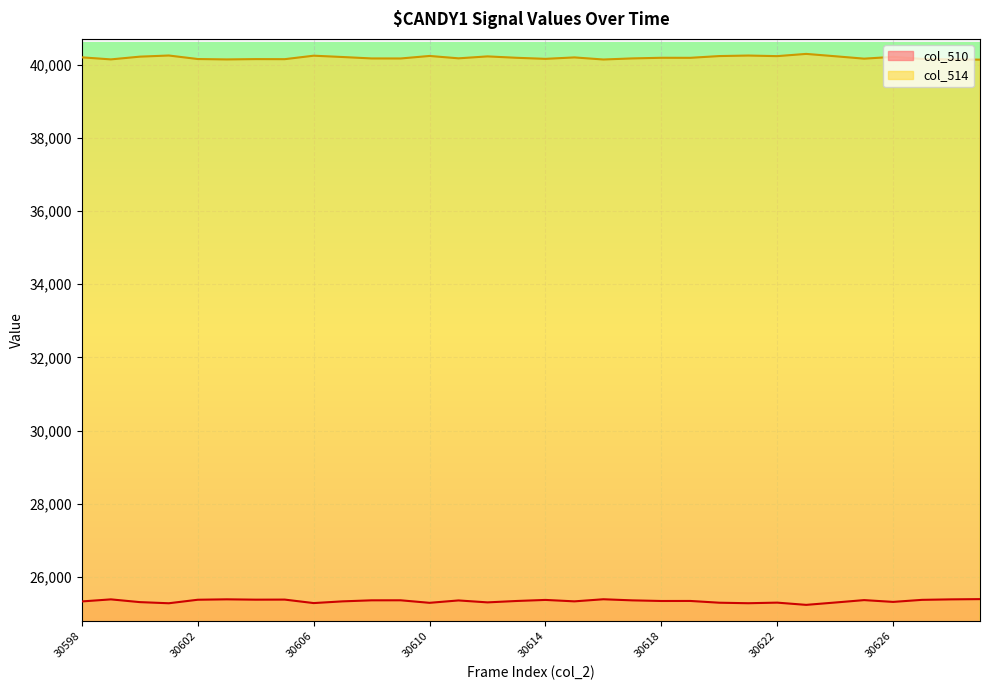

What are all the series names shown in the legend?

col_510, col_514